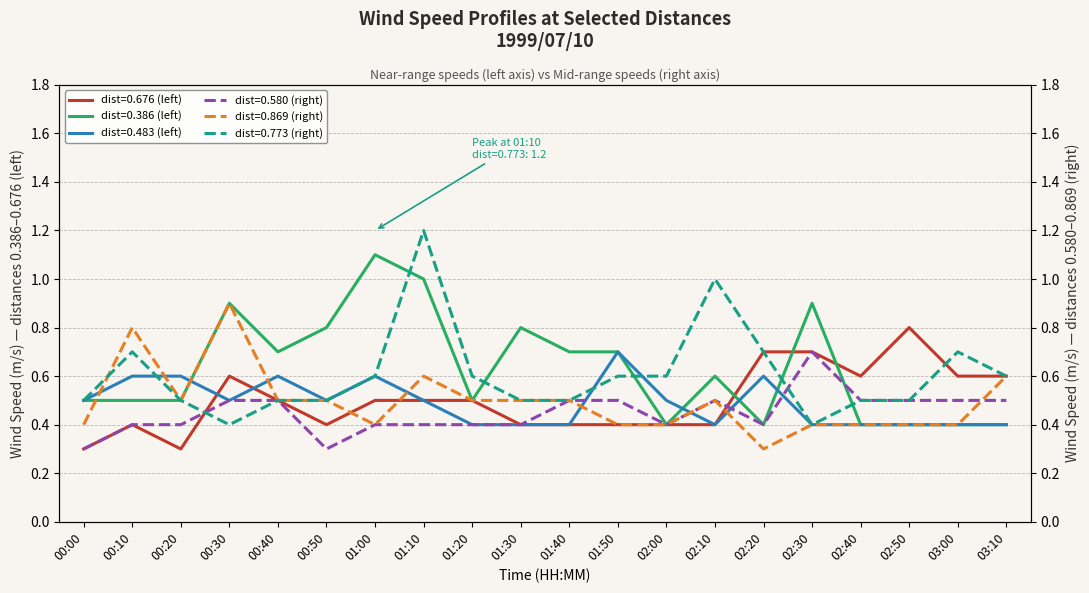

What is the sum of the 0.869 values at 00:10 and 00:30?

1.7